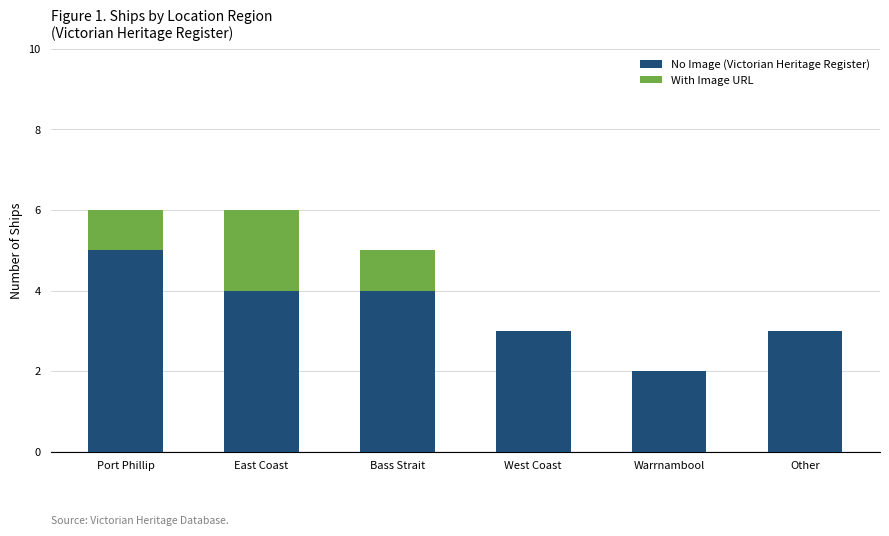

Reading right to left, transcribe the values for No Image (Victorian Heritage Register).

Other=3	Warrnambool=2	West Coast=3	Bass Strait=4	East Coast=4	Port Phillip=5